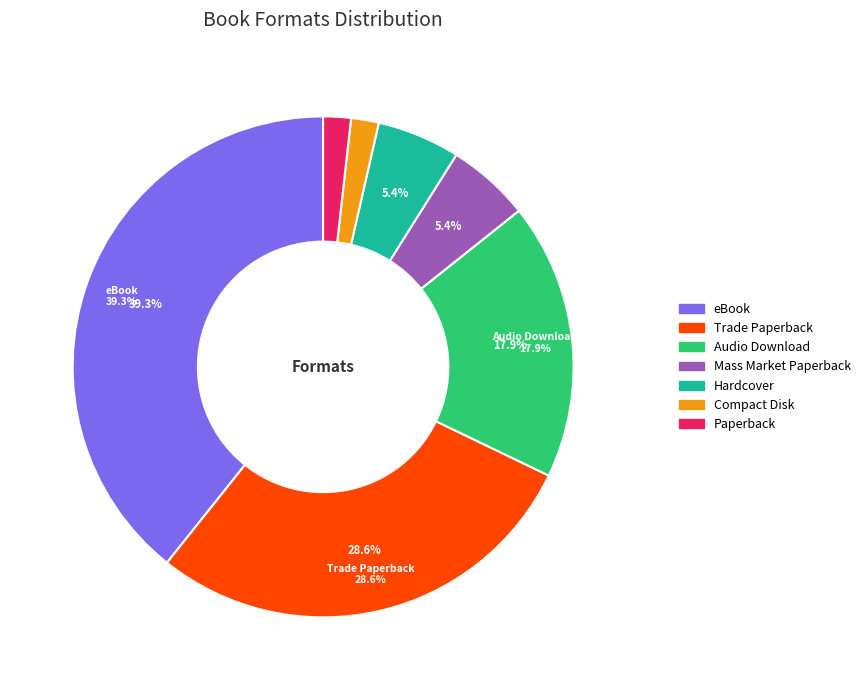

Rank the categories by value from highest to lowest.

eBook, Trade Paperback, Audio Download, Mass Market Paperback, Hardcover, Compact Disk, Paperback